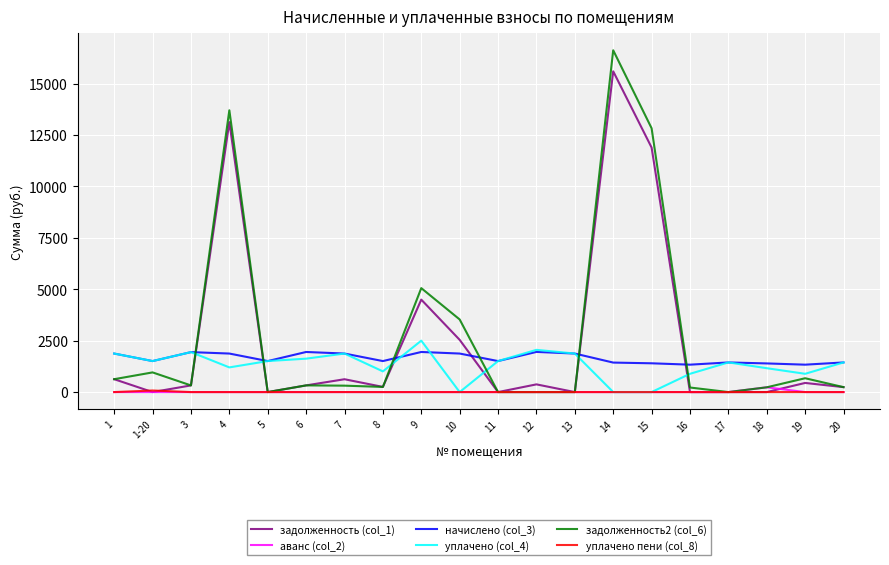

At which category does the chart reach its peak across all series?

14